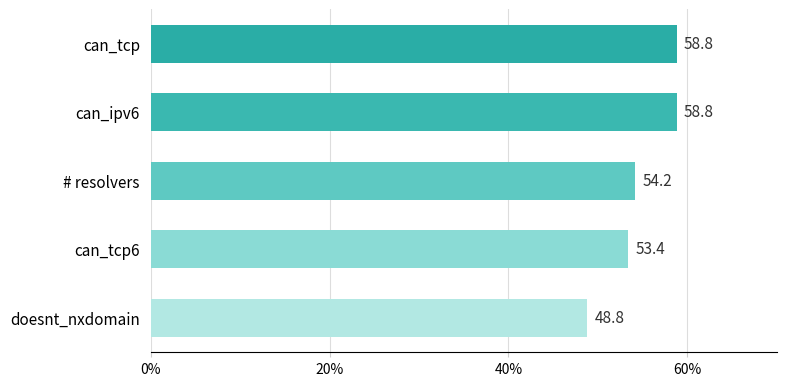

What is the sum of all values?

274.0